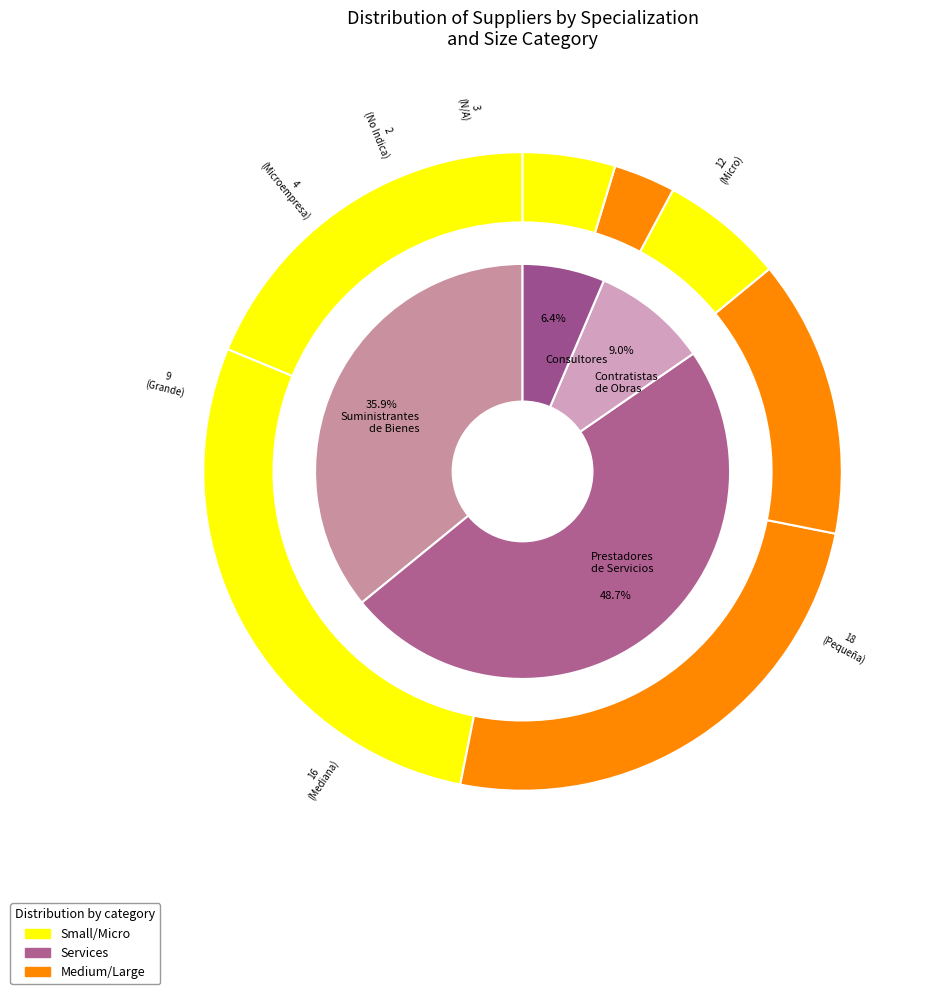

Approximately how many times larger is the value at No Indica compared to Pequeña?

0.1